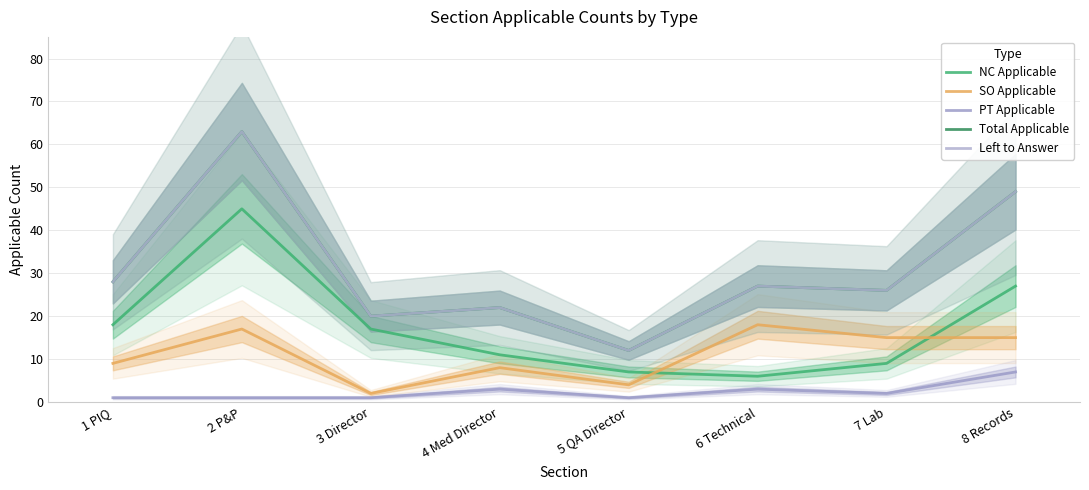

Which category has the lowest value across all series?

1 PIQ